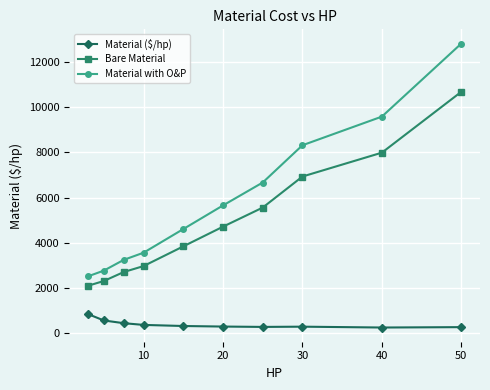

True or false: Material ($/hp) and Material with O&P cross at least once.

False